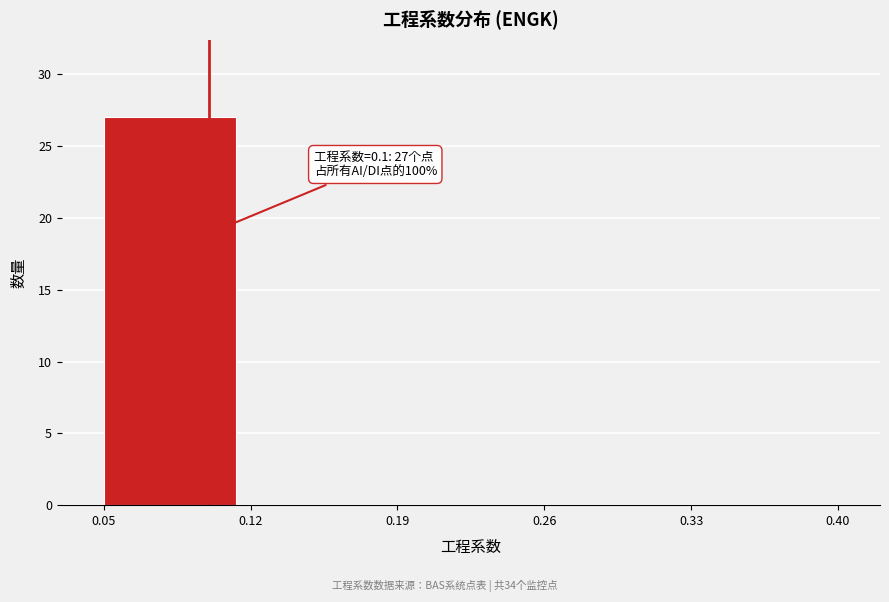

Which range on the x-axis has the tallest bar?

0.05 to 0.12